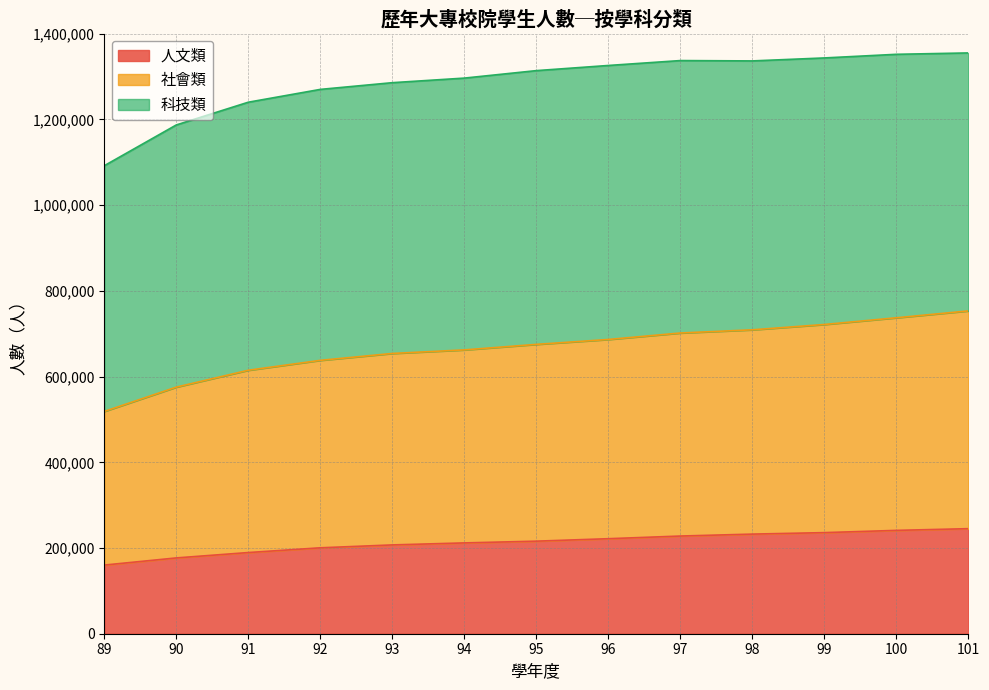

Between 90 and 101, which series saw the biggest shift?

社會類